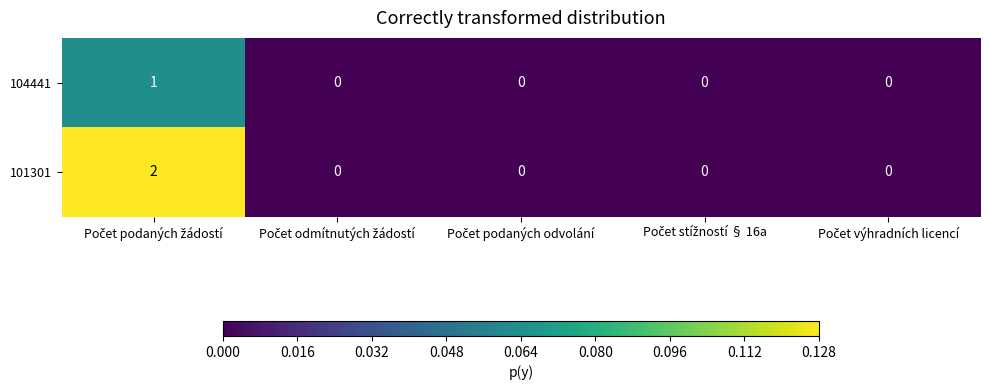

Which series has the largest range (max minus min)?

101301